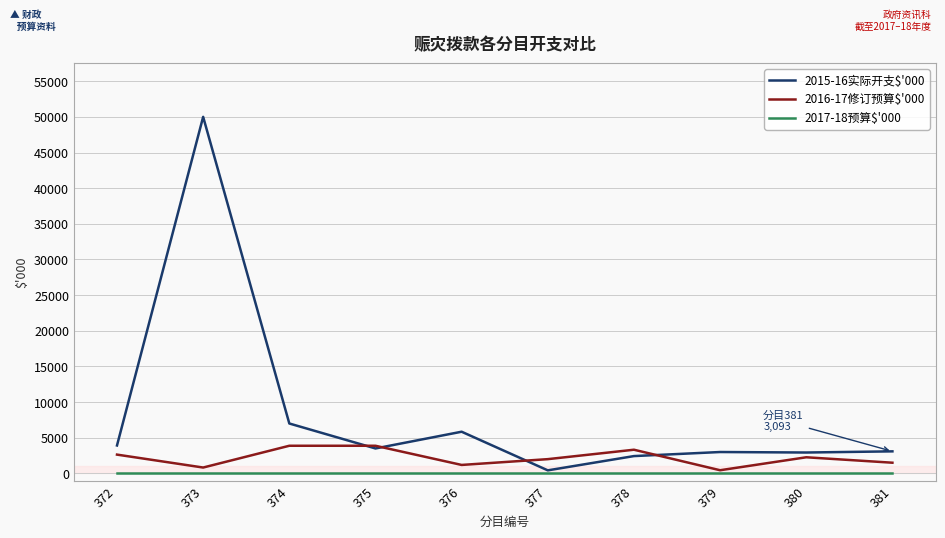

What is the maximum value shown in the chart?

50000